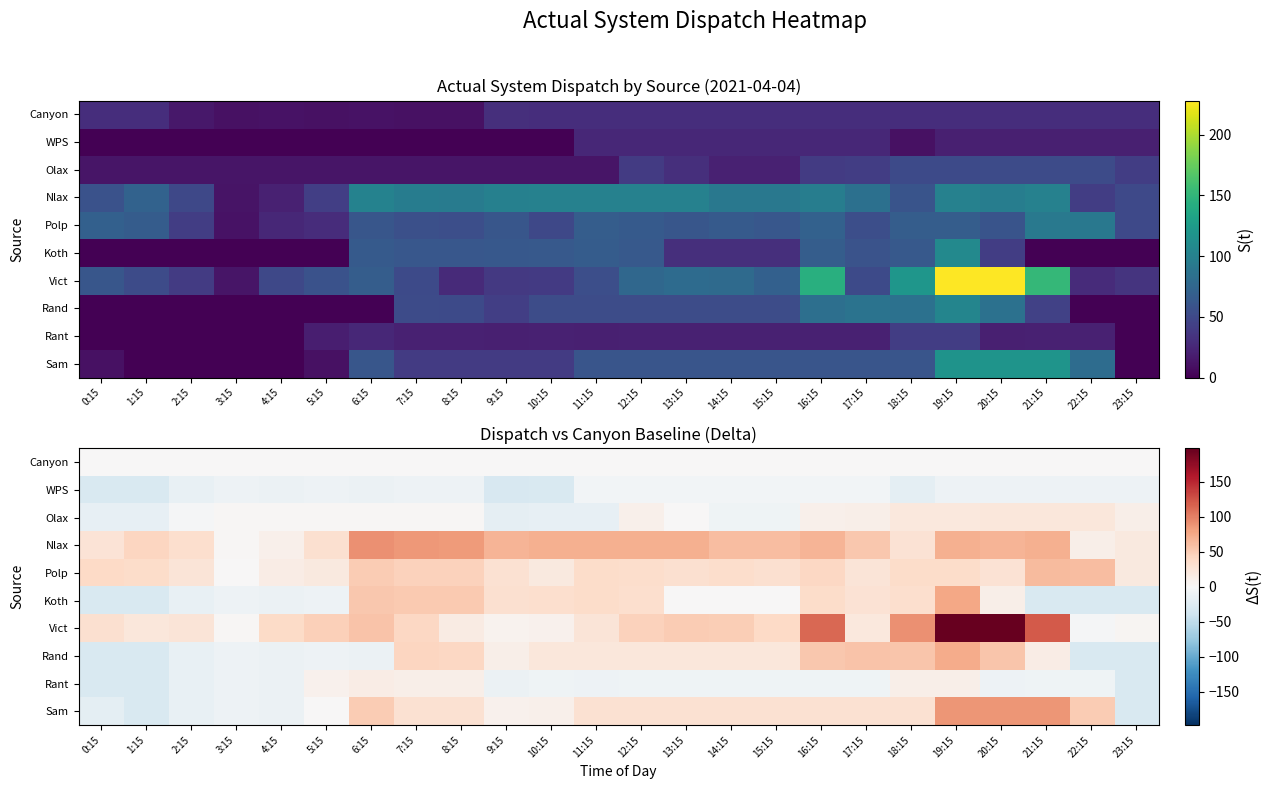

Which series has the largest range (max minus min)?

Vict